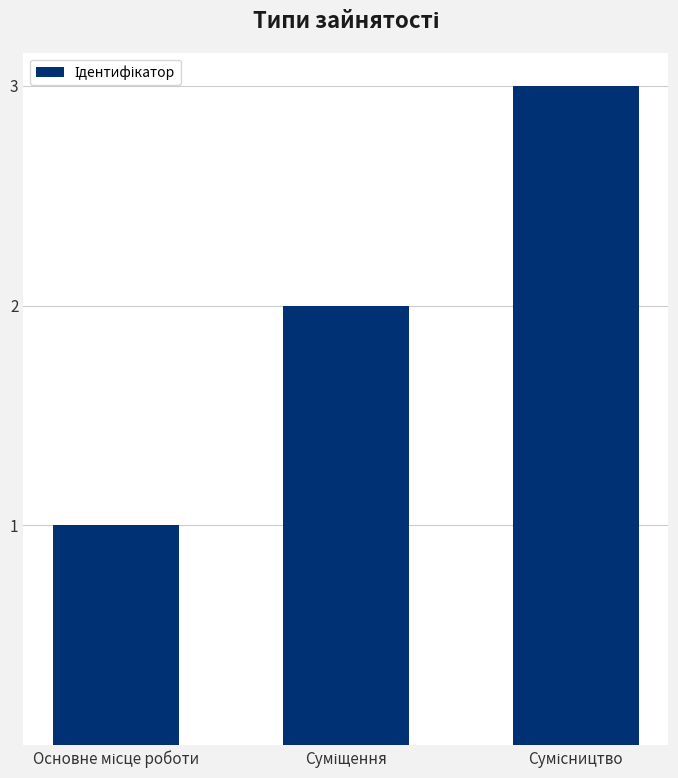

What is the sum of all values?

6